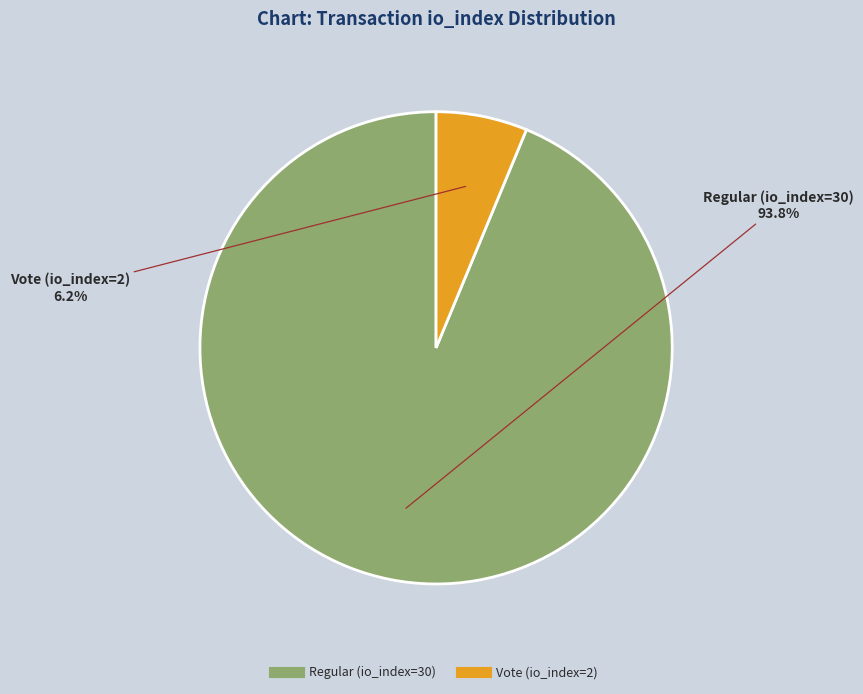

To the nearest percent, what is the average slice percentage?

50%